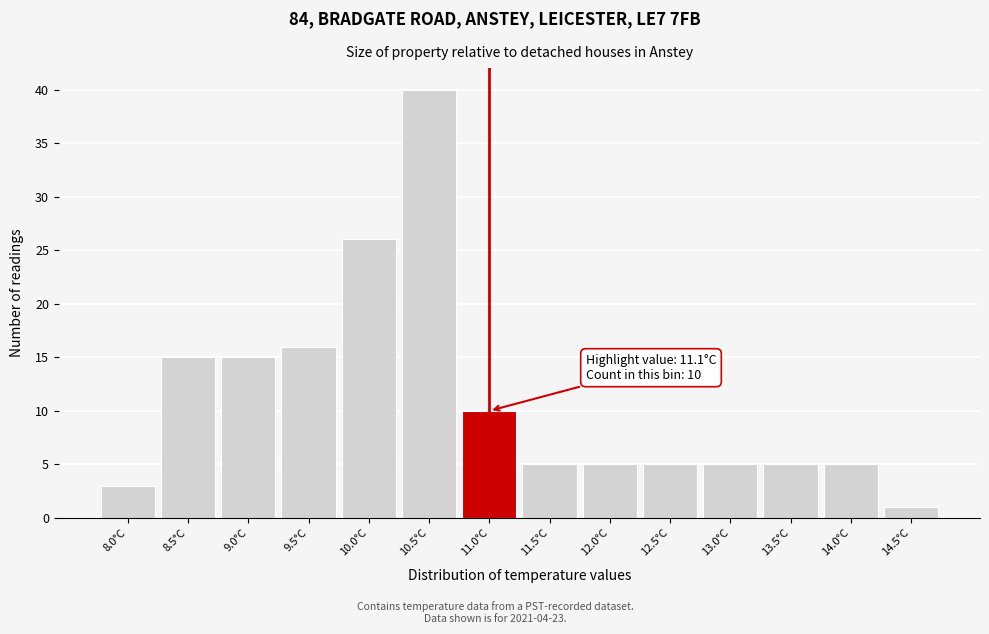

Reading left to right, list all the values displayed in this chart.

8.0°C=3	8.5°C=15	9.0°C=15	9.5°C=16	10.0°C=26	10.5°C=40	11.0°C=10	11.5°C=5	12.0°C=5	12.5°C=5	13.0°C=5	13.5°C=5	14.0°C=5	14.5°C=1